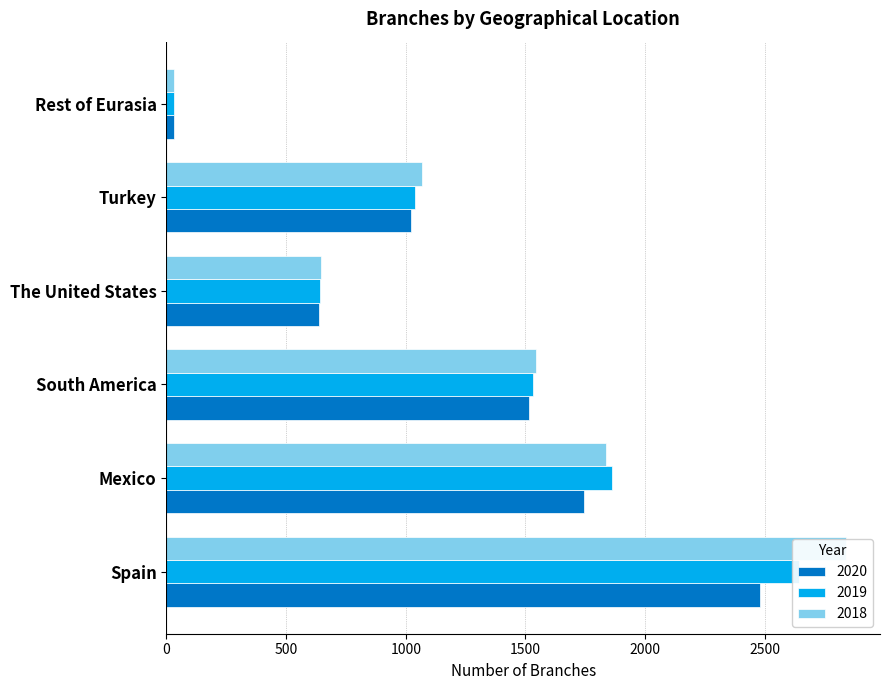

Which series has the largest total across all categories?

2018